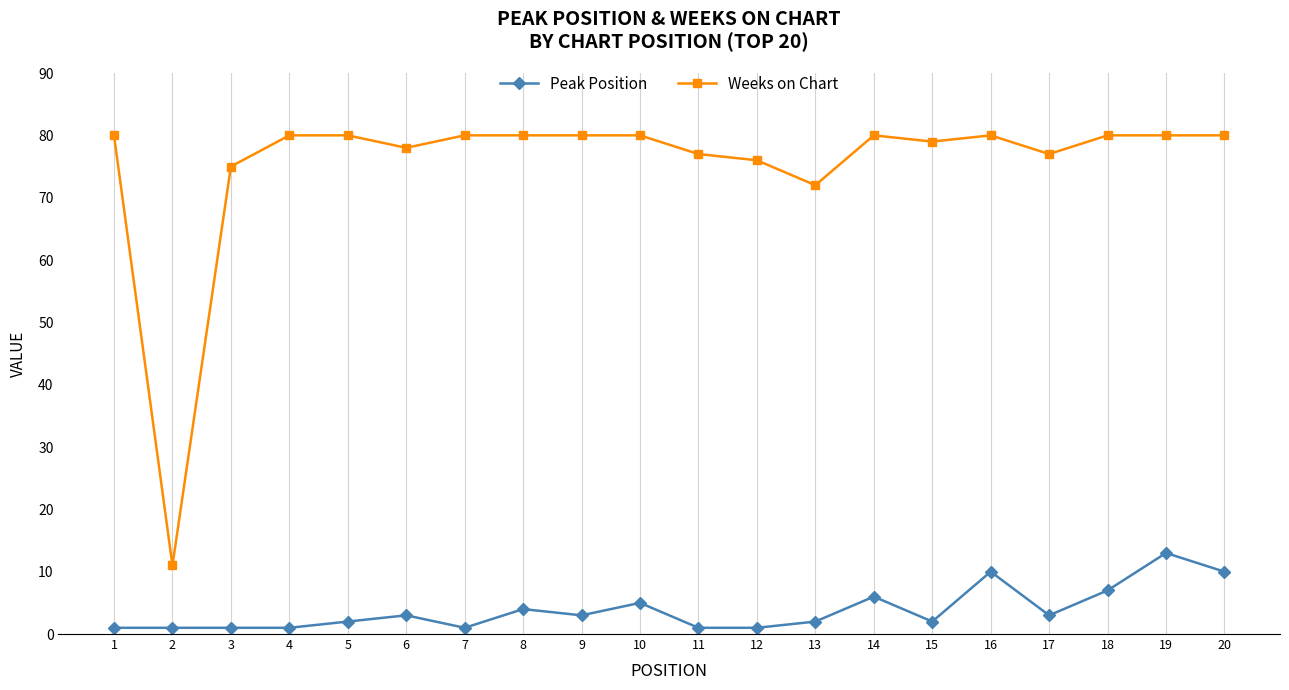

Reading left to right, transcribe all the data shown in this chart.

Peak Position: 1	1	1	1	2	3	1	4	3	5	1	1	2	6	2	10	3	7	13	10
Weeks on Chart: 80	11	75	80	80	78	80	80	80	80	77	76	72	80	79	80	77	80	80	80